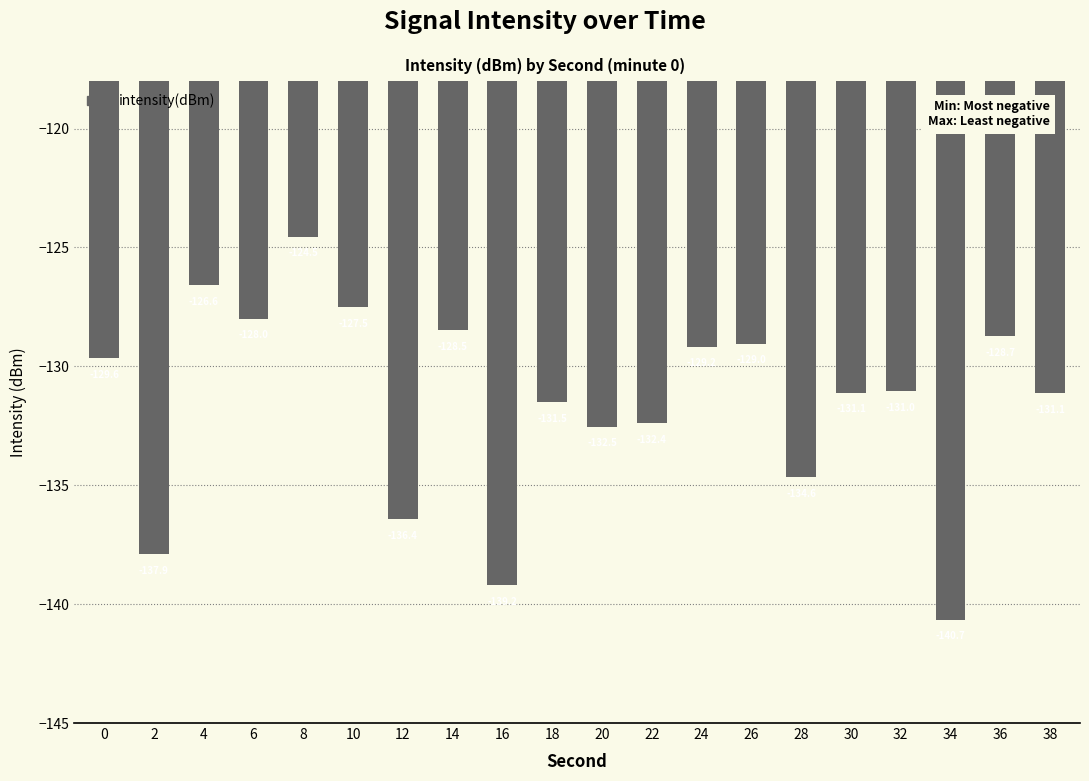

The value at 4 is -225.2. True or false?

False